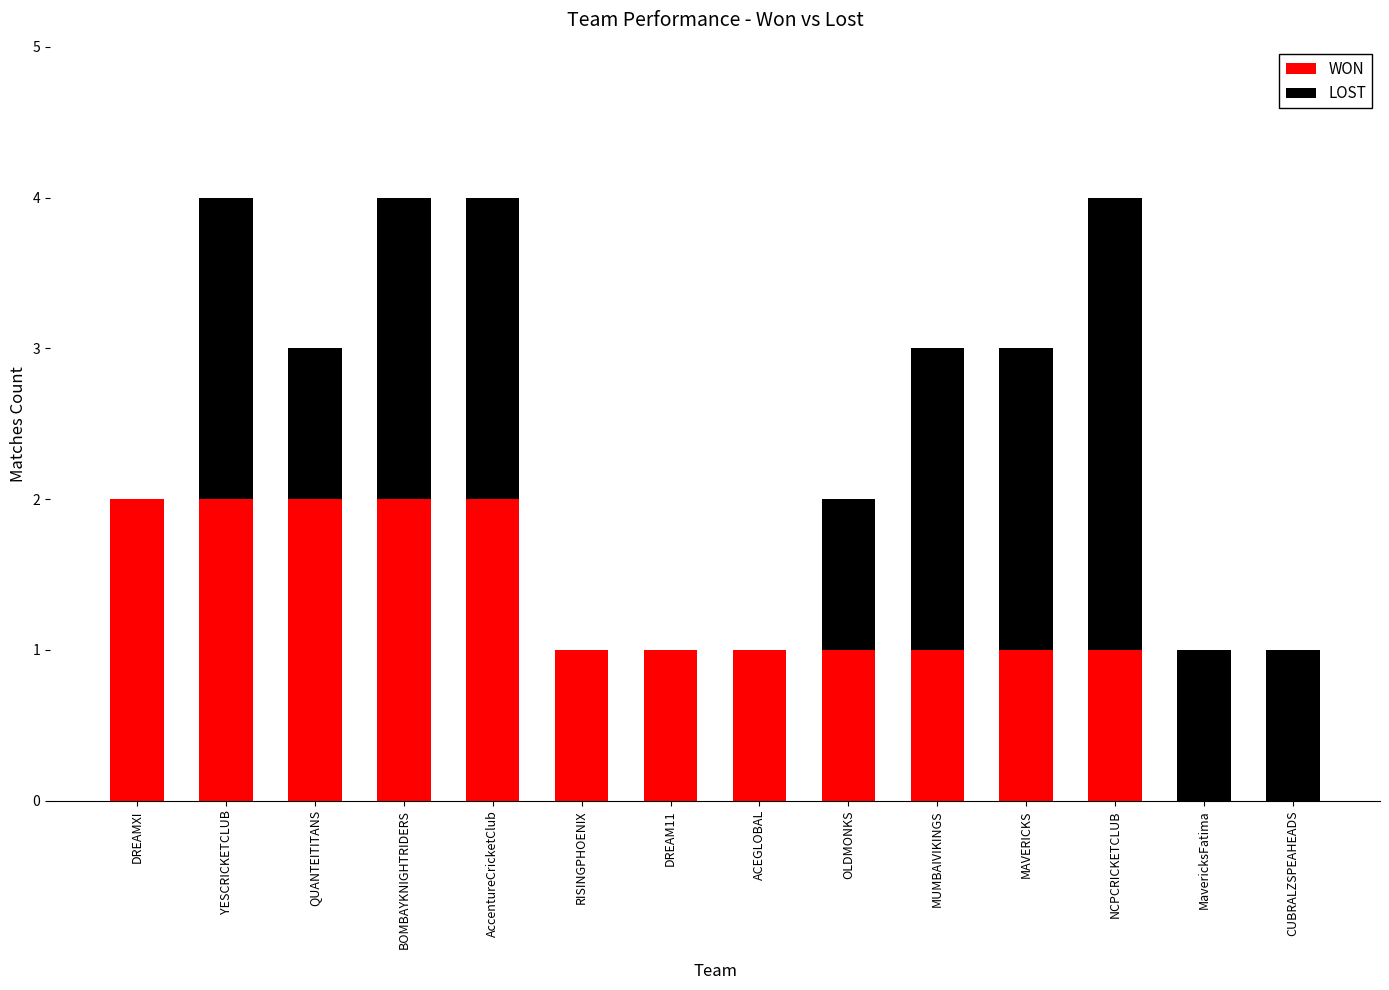

The WON series shows 1 at OLDMONKS. True or false?

True